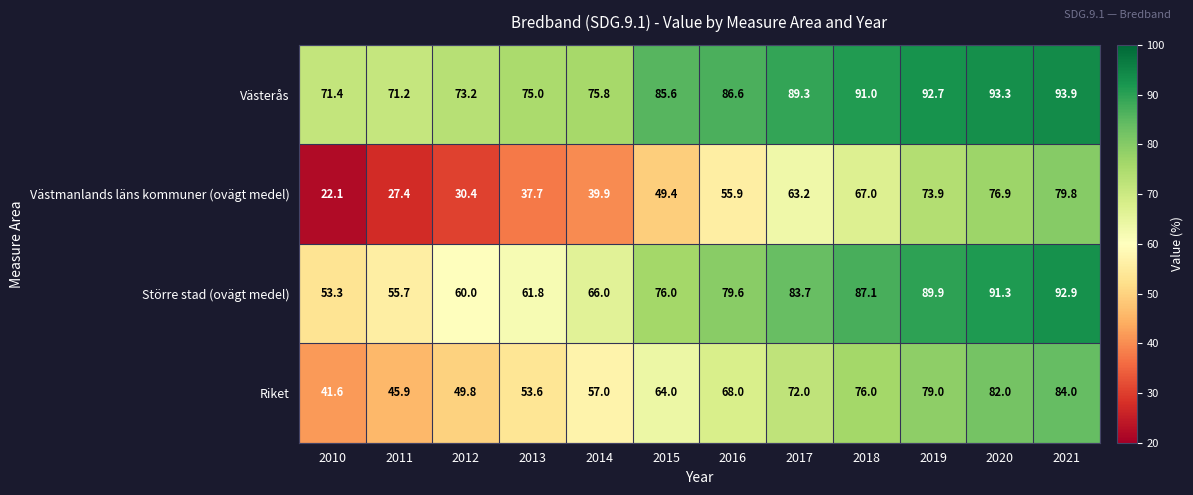

Rank the series by their maximum value, from highest to lowest.

Västerås, Större stad (ovägt medel), Riket, Västmanlands läns kommuner (ovägt medel)